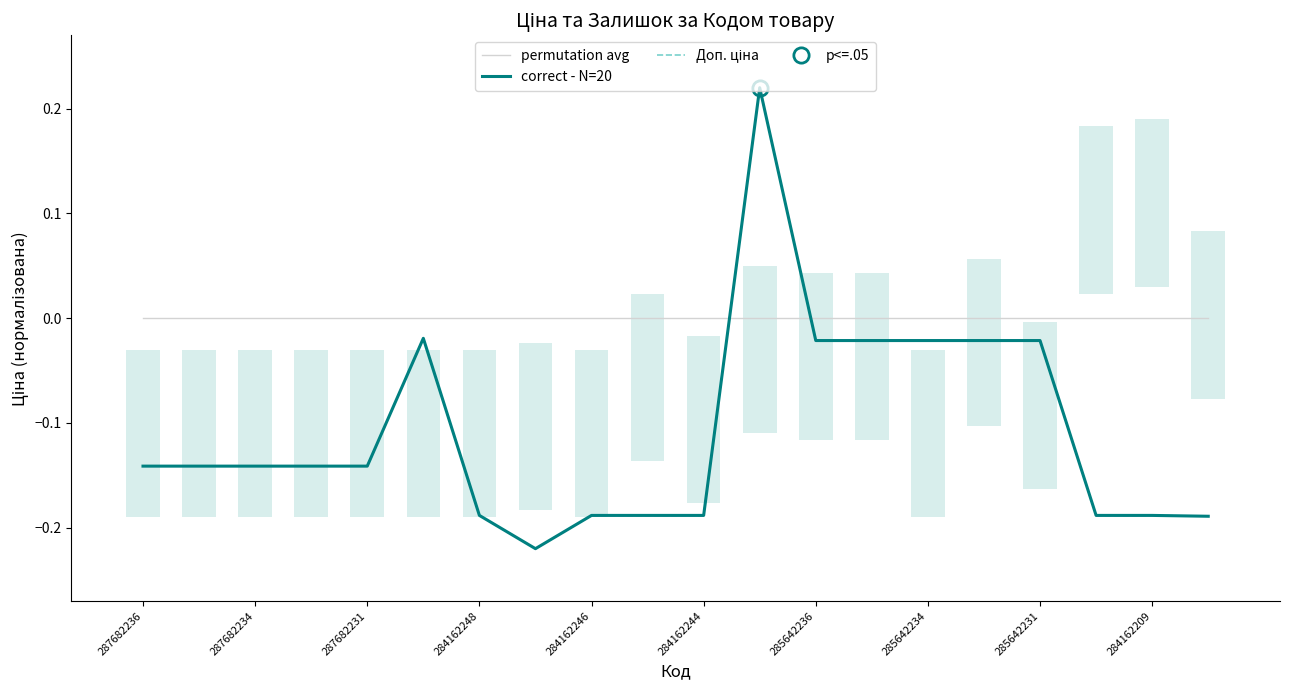

True or false: correct - N=20 and Доп. ціна cross at least once.

False